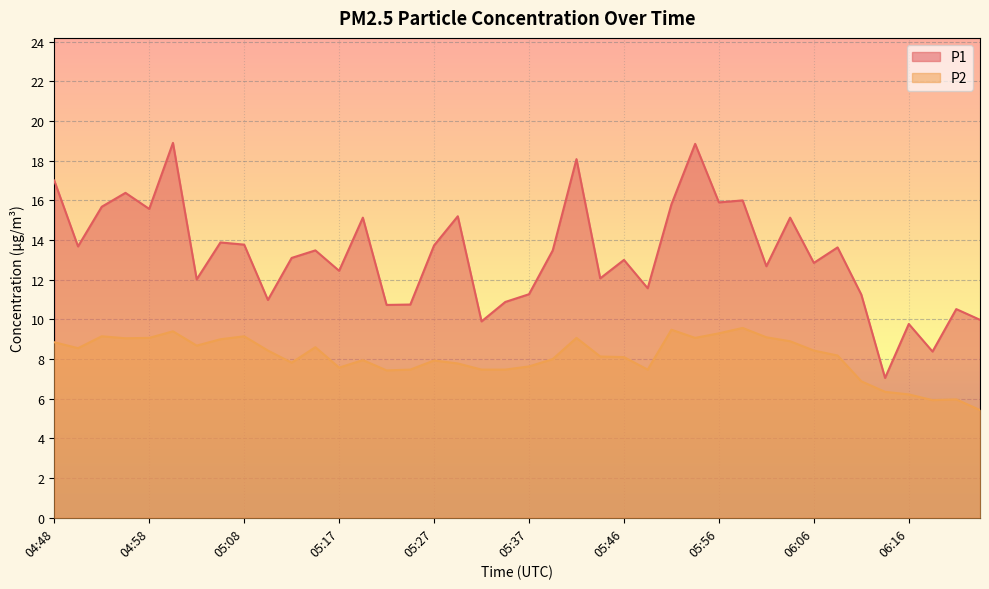

At which category is the sum across all series the highest?

05:00